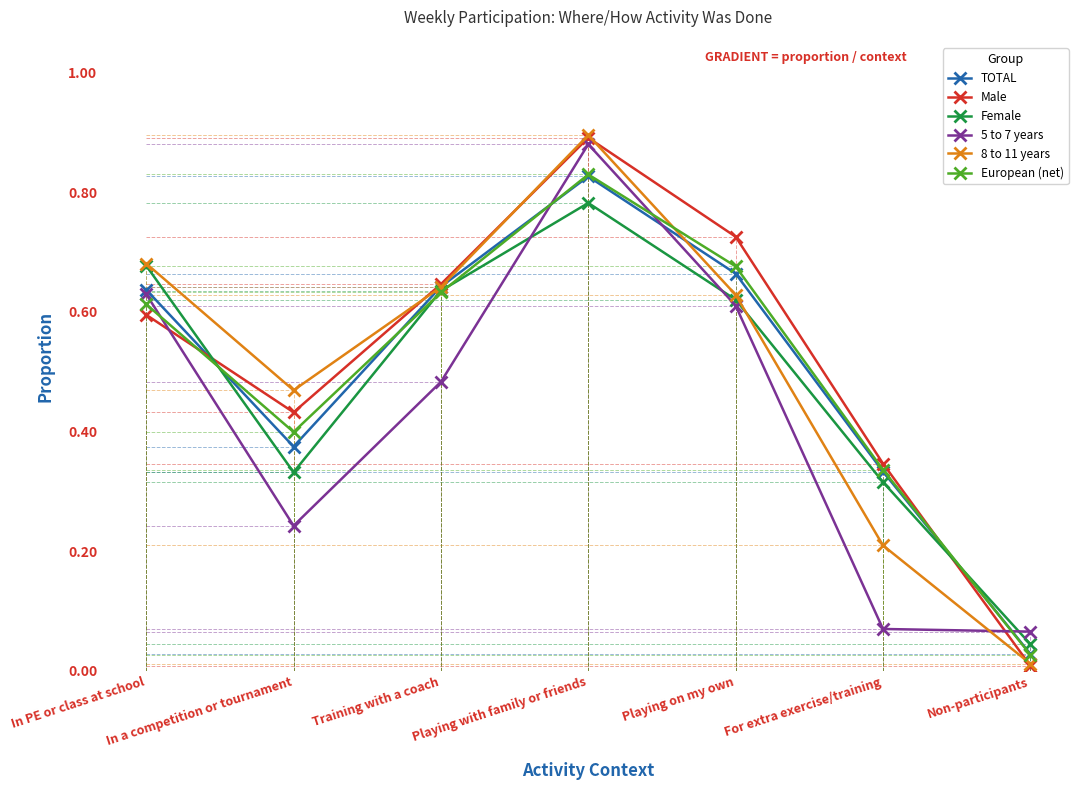

What is the total value across all series at In a competition or tournament?

2.2